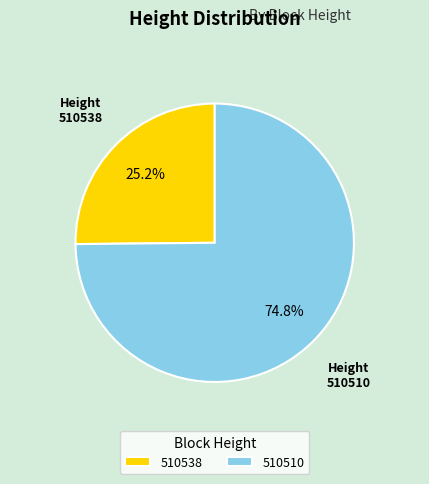

Count the number of slices in the pie.

2